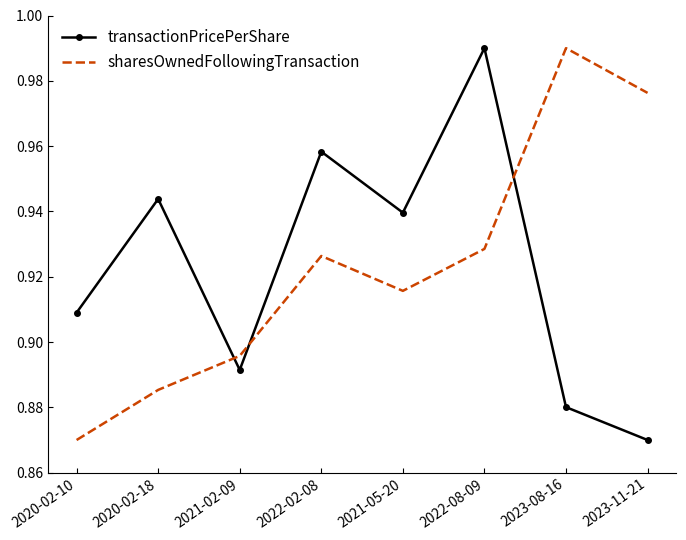

What position from the right is 2020-02-18?

7